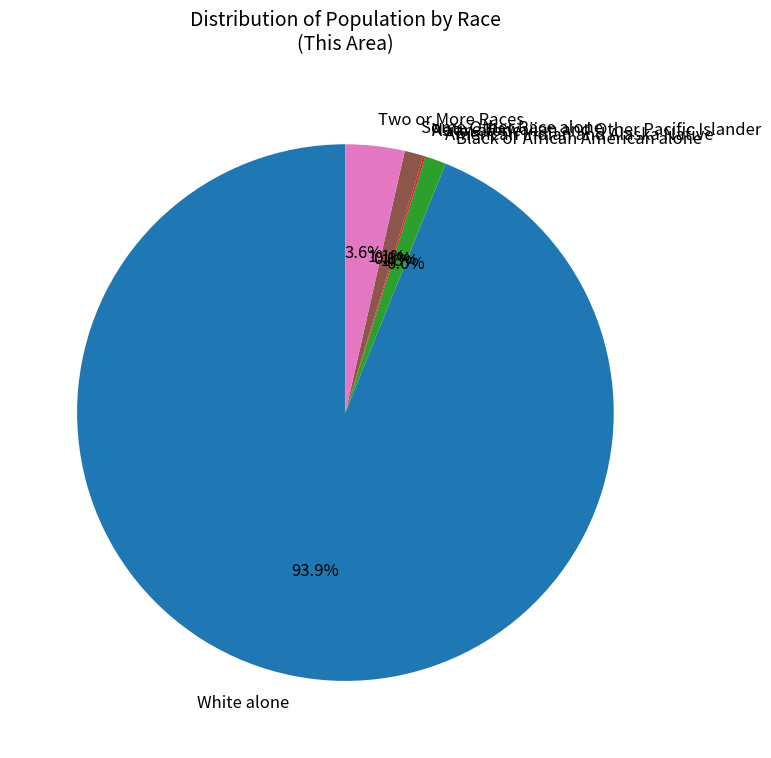

To the nearest percent, what percentage of the pie is White alone?

94%